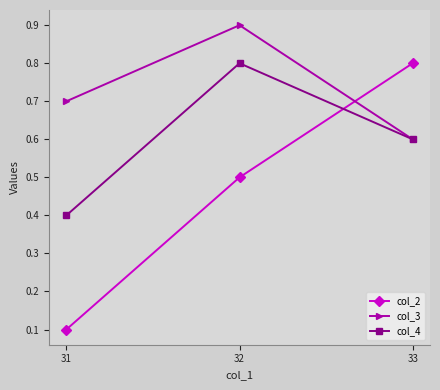

Reading right to left, what are all the values shown in this chart?

col_2: 33=0.8	32=0.5	31=0.1
col_3: 33=0.6	32=0.9	31=0.7
col_4: 33=0.6	32=0.8	31=0.4